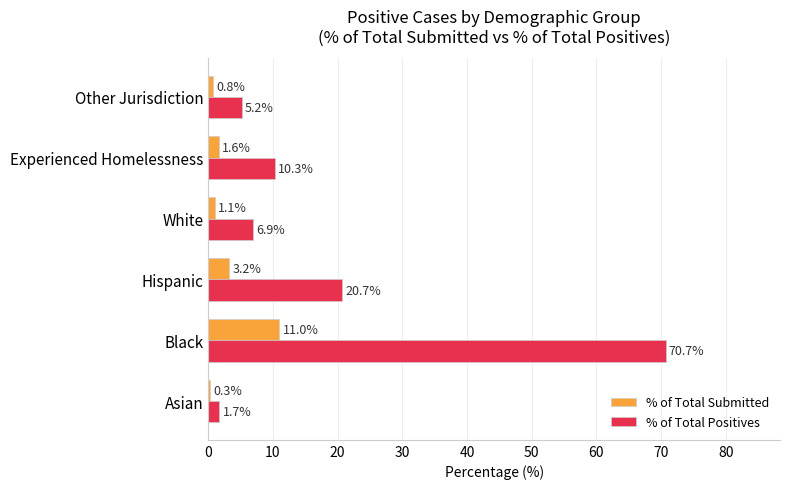

What is the spread (max minus min) of values at White?

5.8